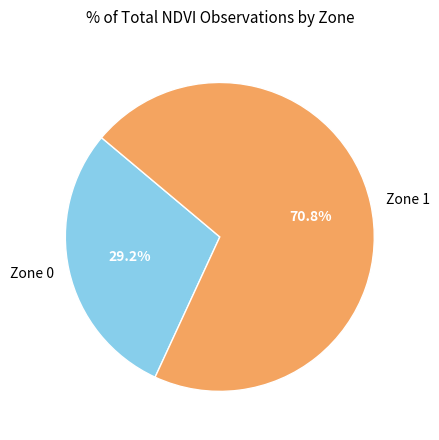

Rank the categories by value from highest to lowest.

Zone 1, Zone 0